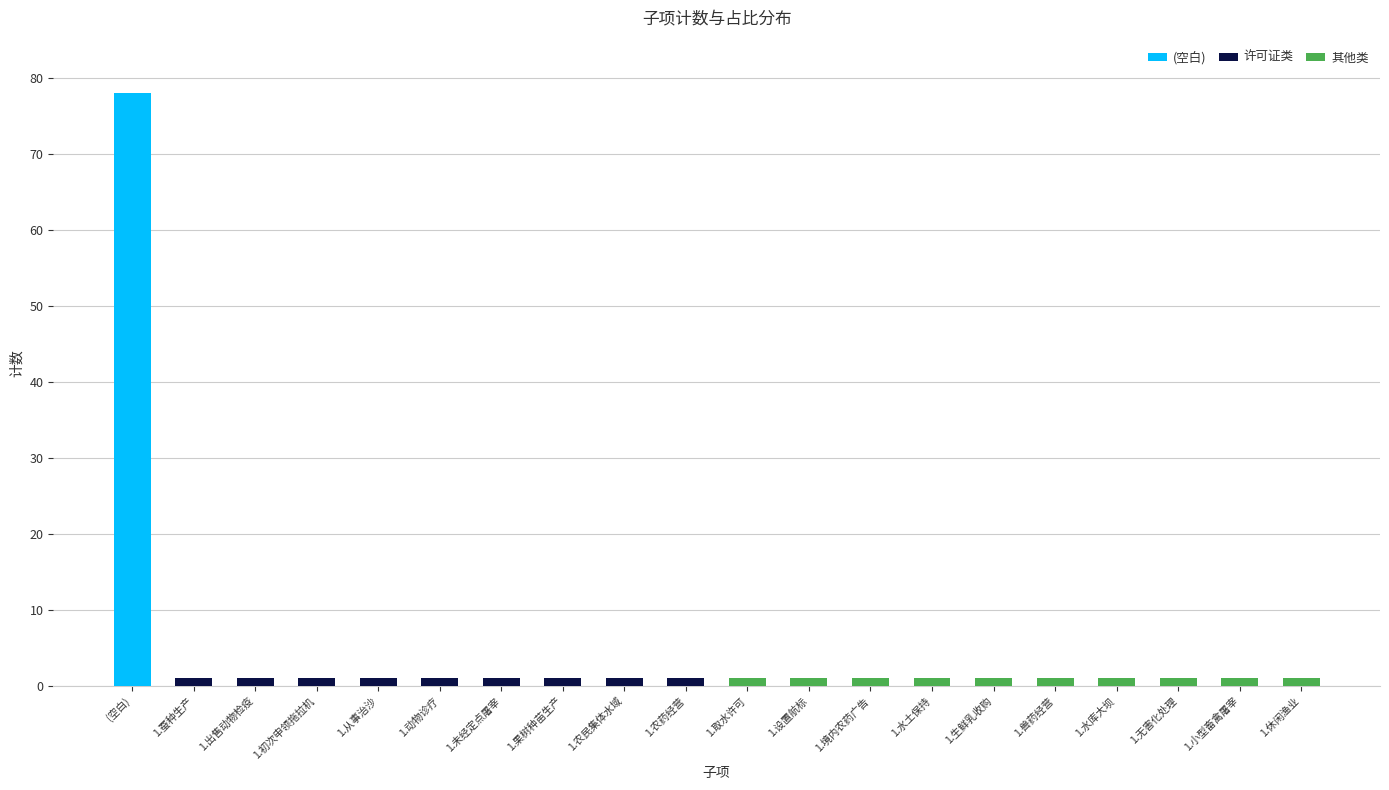

What is the maximum value for (空白)?

78